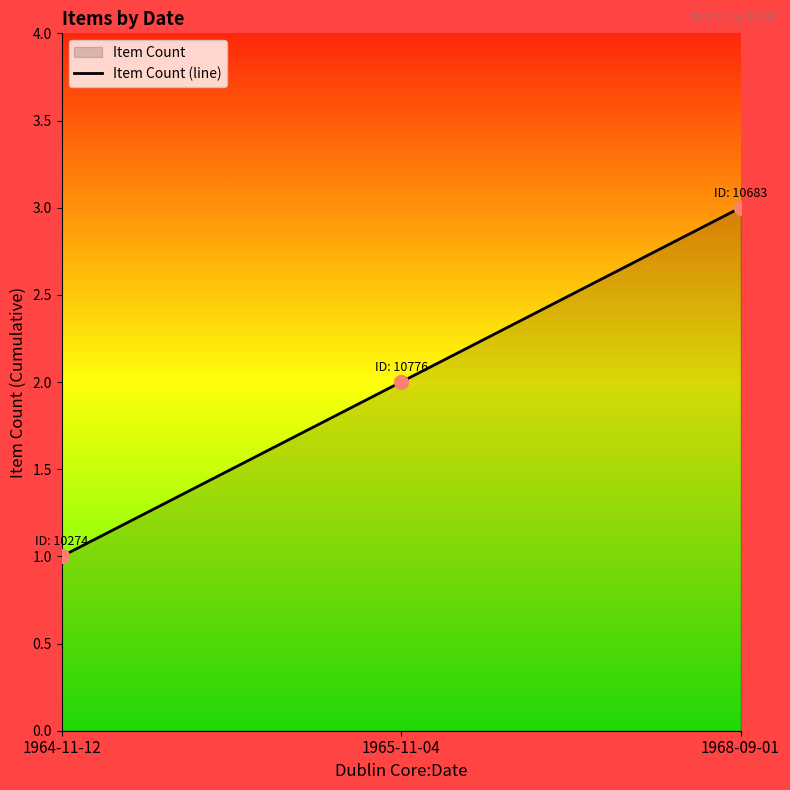

At which label is the value closest to 2?

1965-11-04